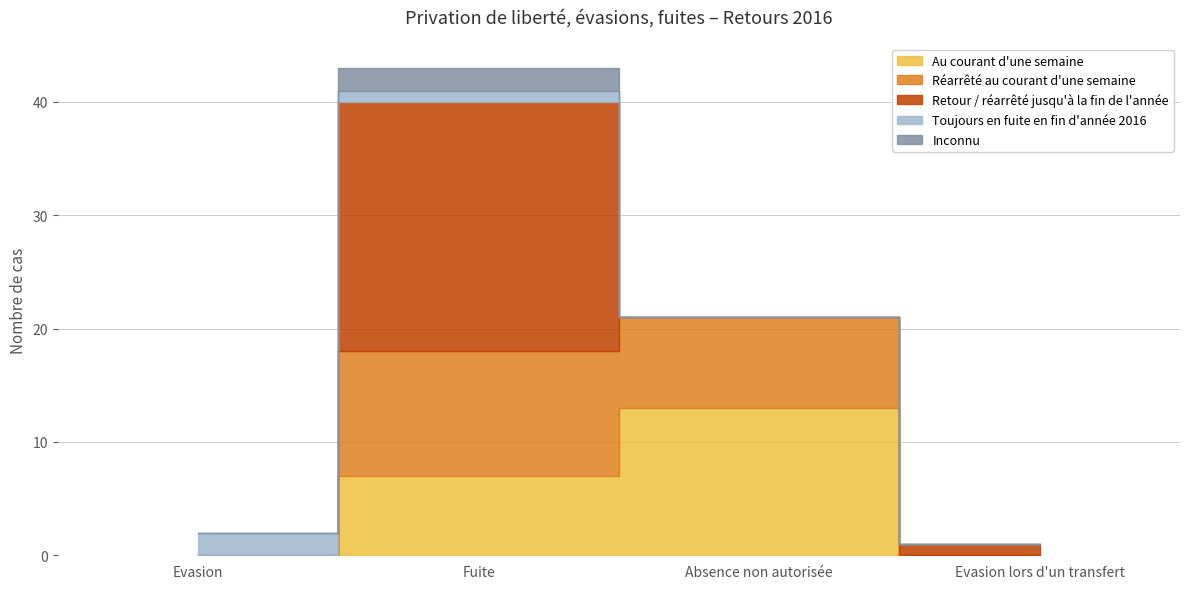

In Inconnu, how many points are higher than both neighbors (excluding endpoints)?

1